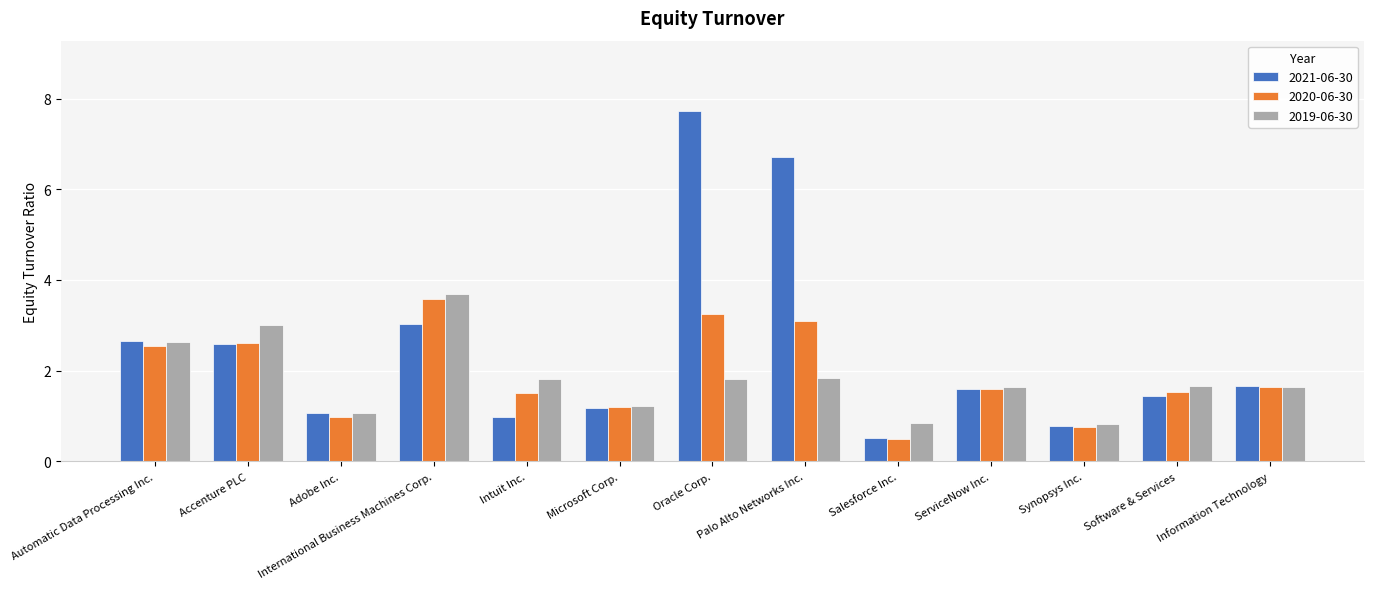

How many categories are shown in the chart?

13